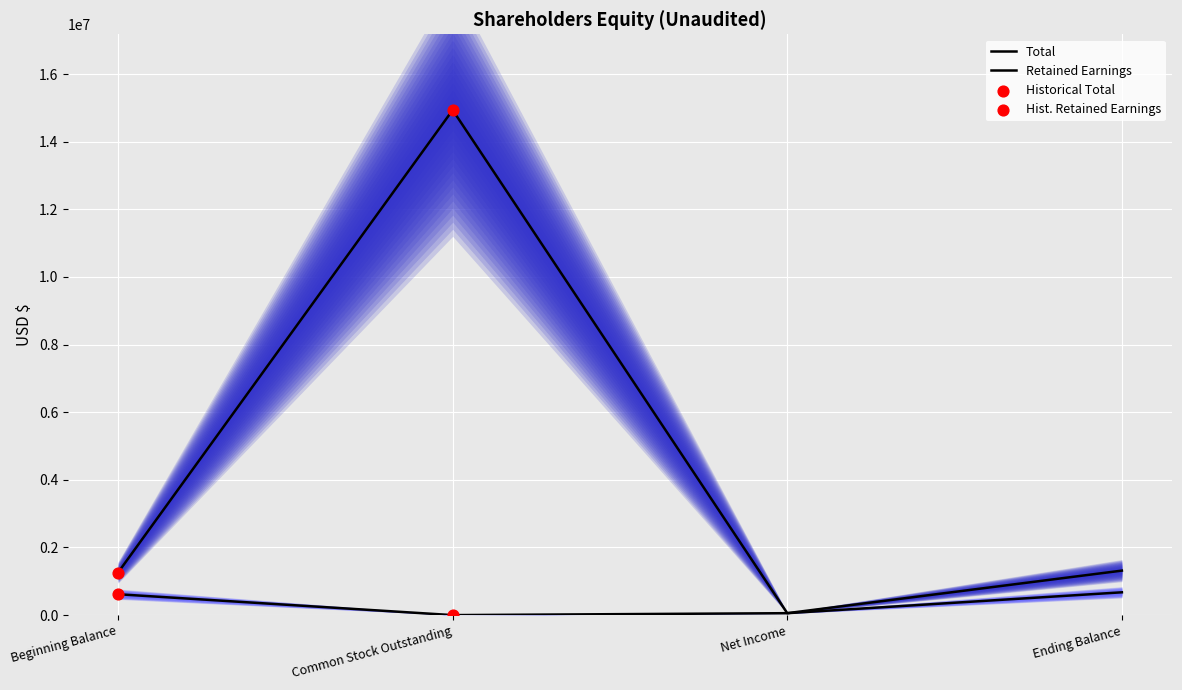

What are all the series names shown in the legend?

Total, Retained Earnings